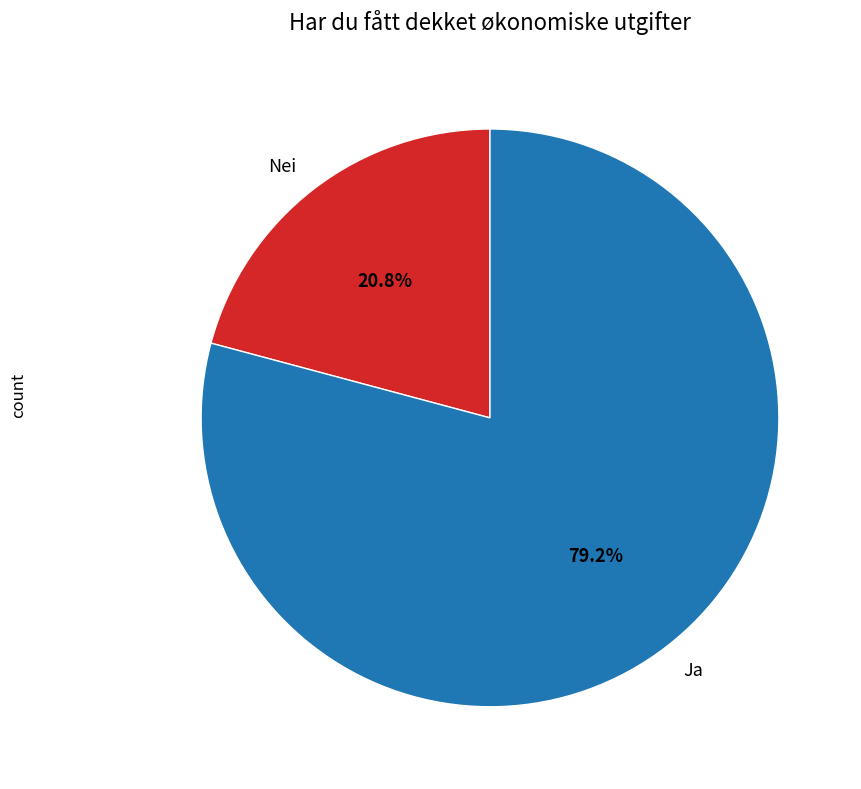

True or false: Nei accounts for 28% of the total.

False